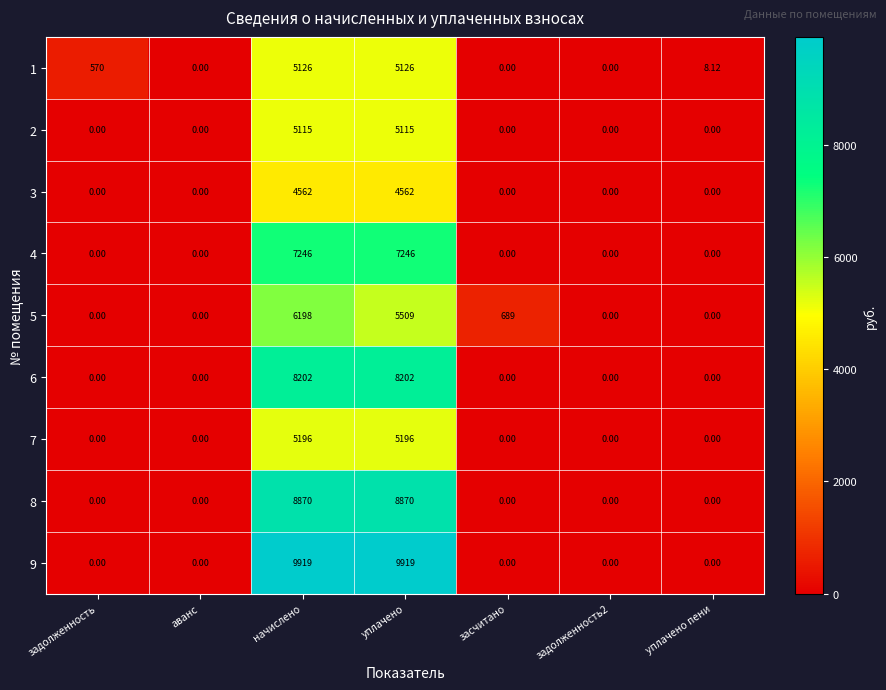

At which category is the sum across all series the highest?

начислено